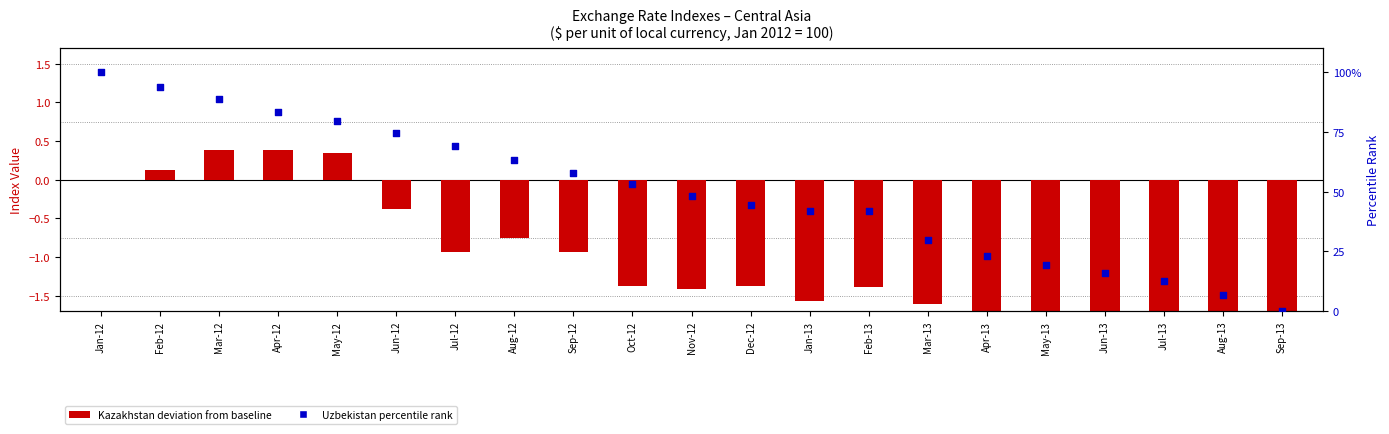

What is the total value across all series at May-12?

79.9